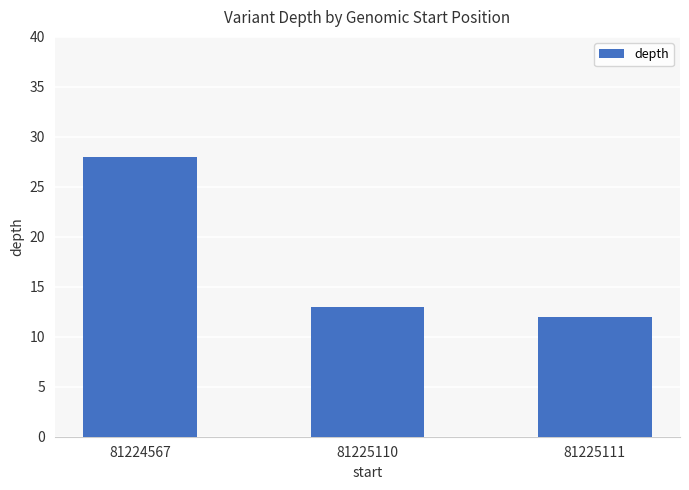

How many values are below 13?

1